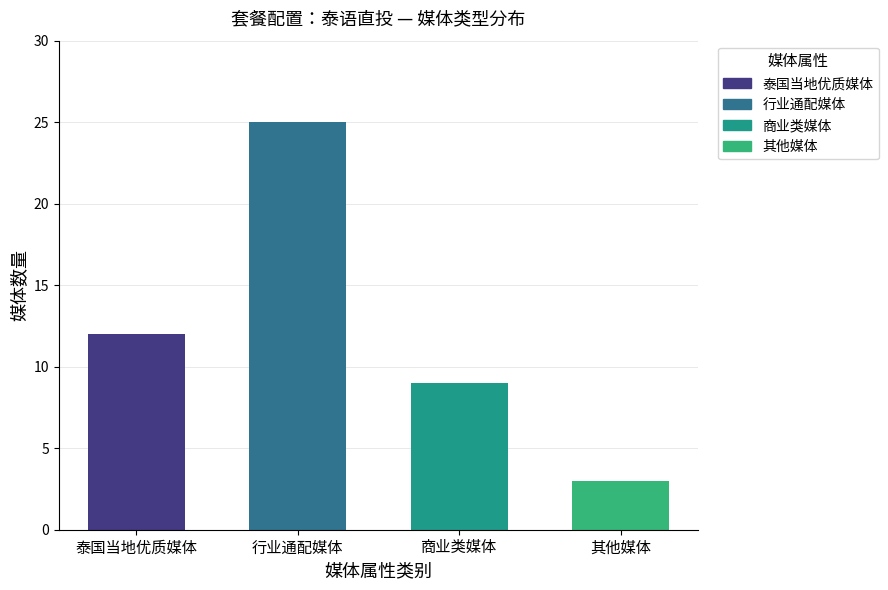

Does the chart contain stacked bars?

No